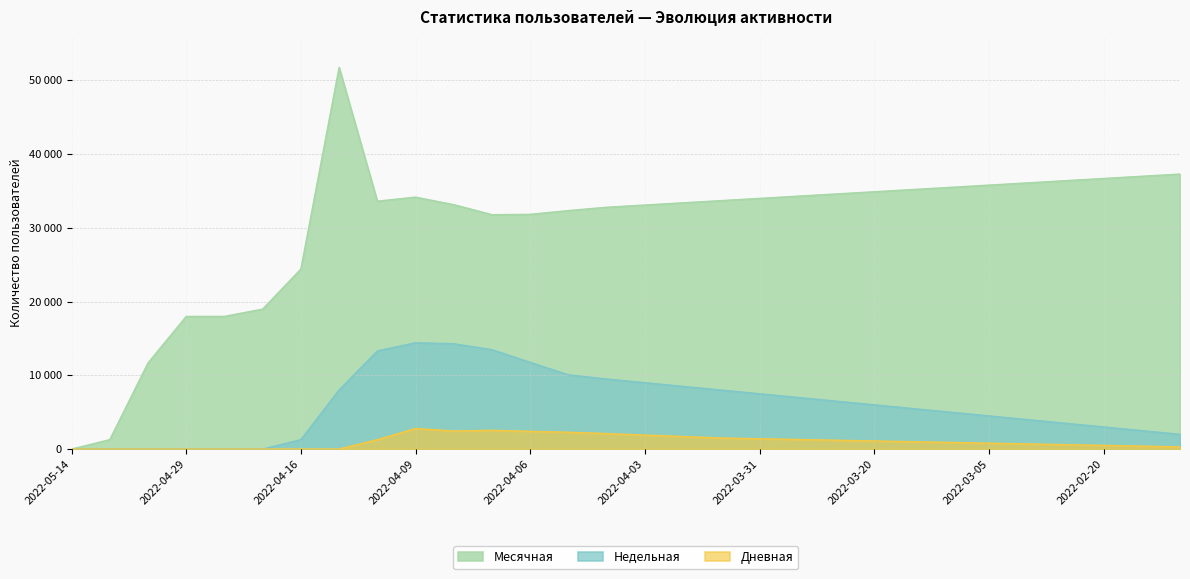

What is the difference between the maximum and second lowest values in the Недельная series?

14415